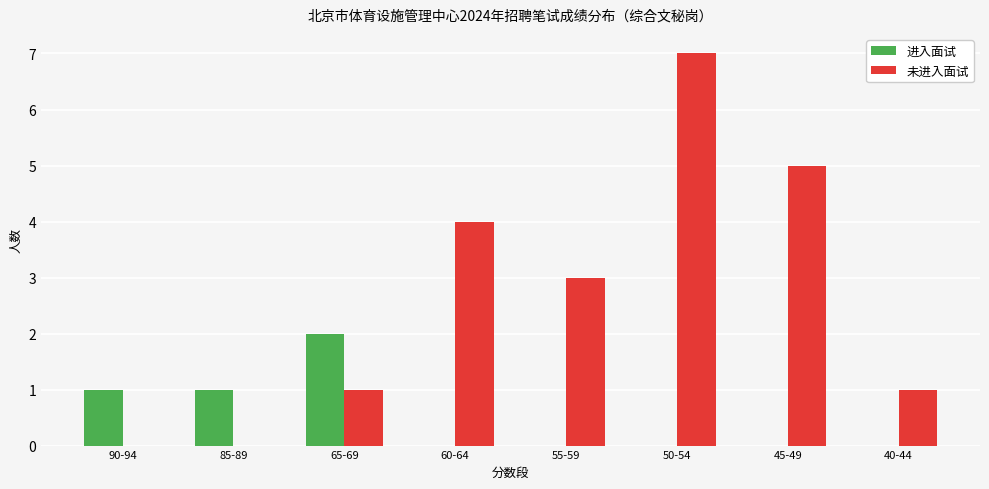

True or false: 未进入面试 has a value of 10 at 50-54.

False